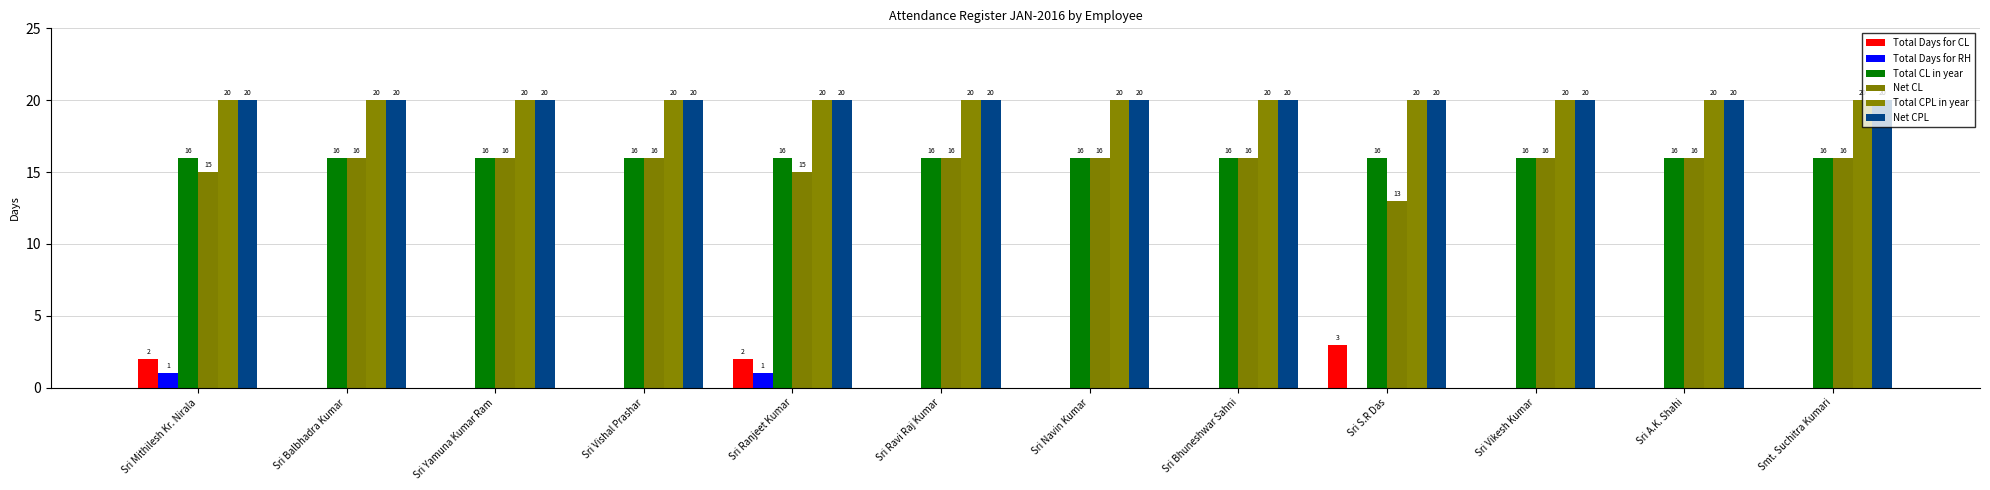

True or false: Total CPL in year has a value of 20 at Sri S.R Das.

True